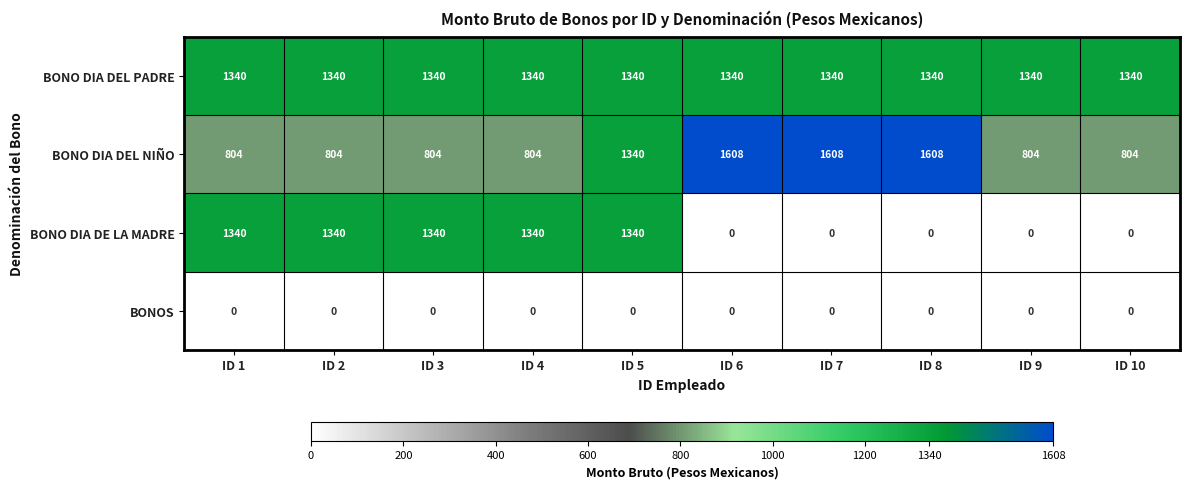

Count the BONO DIA DE LA MADRE values in the range 0 to 1340.

10